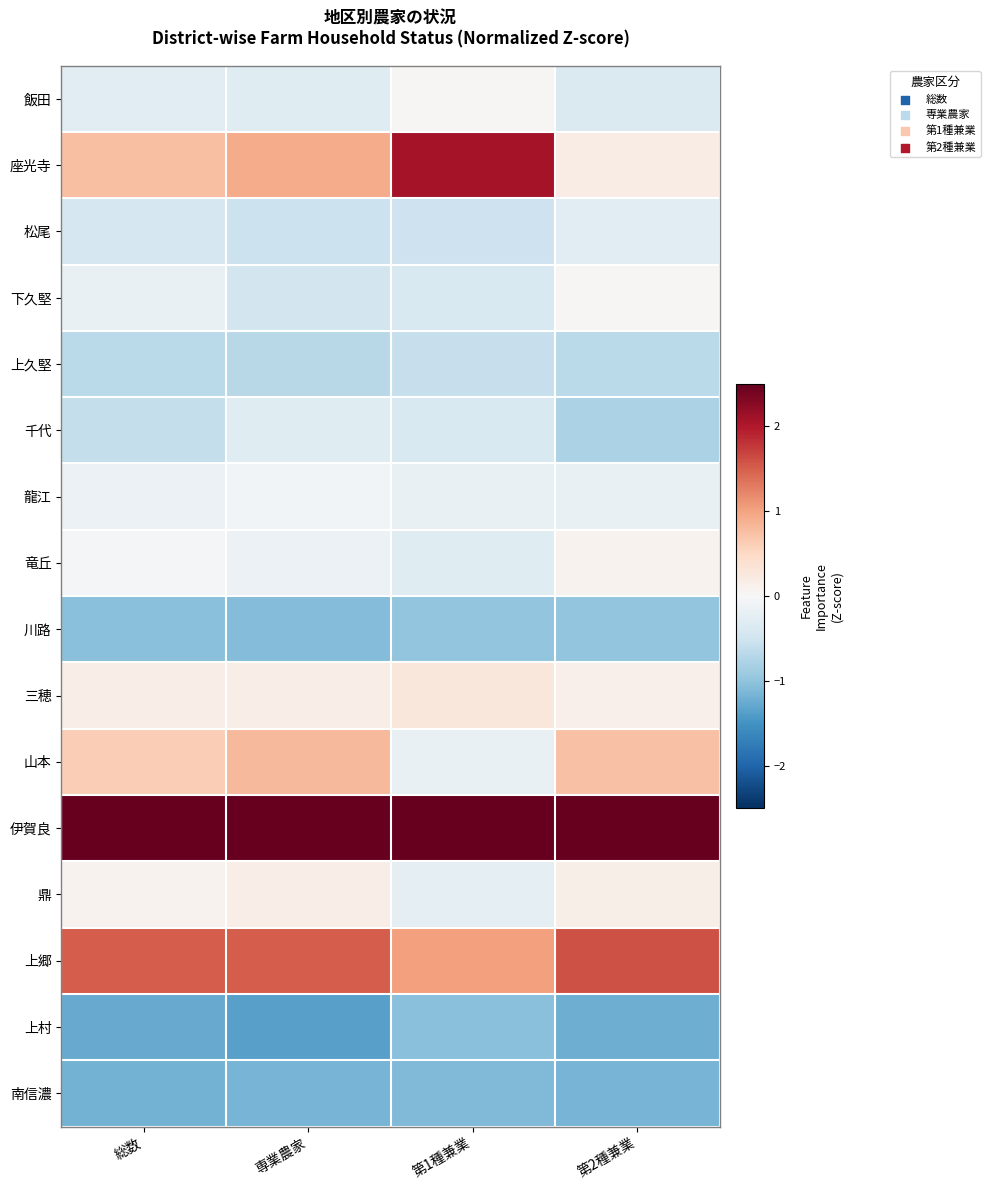

Rank the series at 第2種兼業 from highest to lowest value.

伊賀良, 上郷, 山本, 座光寺, 鼎, 三穂, 竜丘, 下久堅, 龍江, 松尾, 飯田, 上久堅, 千代, 川路, 南信濃, 上村